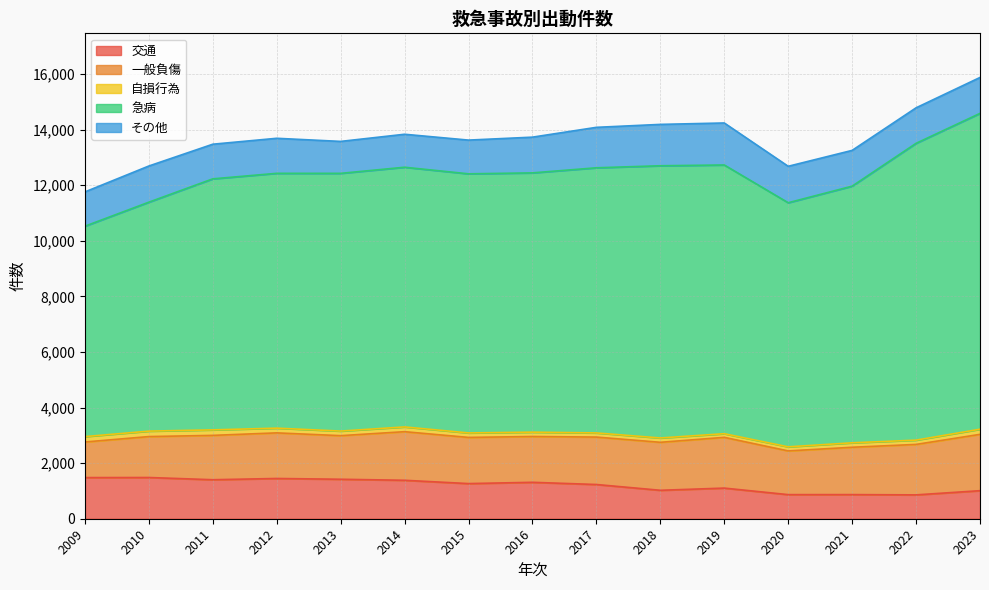

Which series has the widest spread of values?

急病